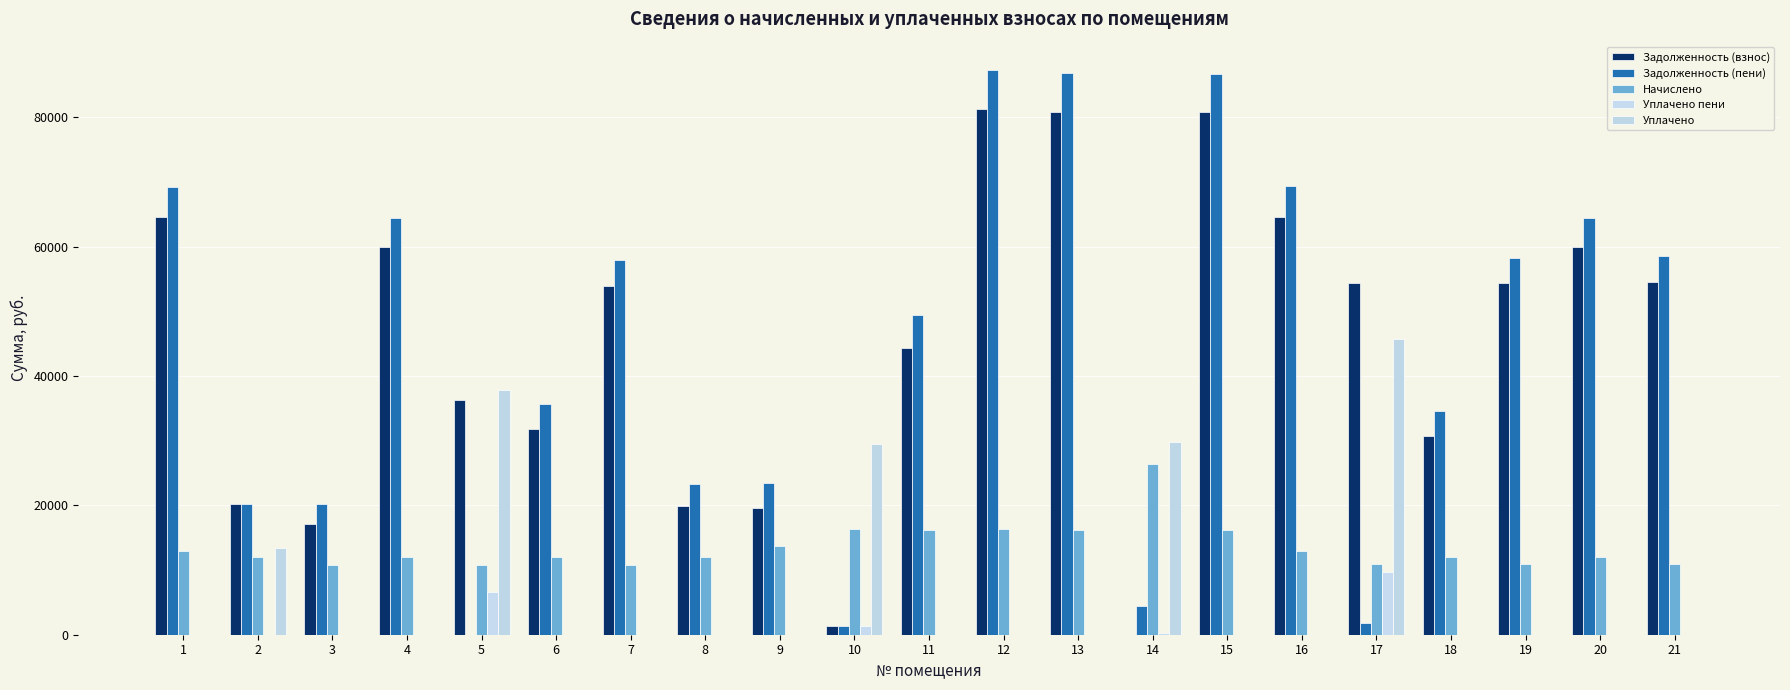

Are the bars grouped side by side (vs. stacked)?

Yes